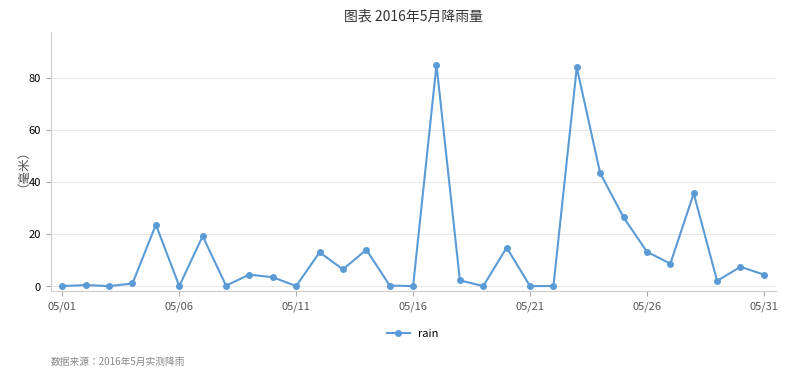

What is the difference between the maximum and minimum values?

85.0